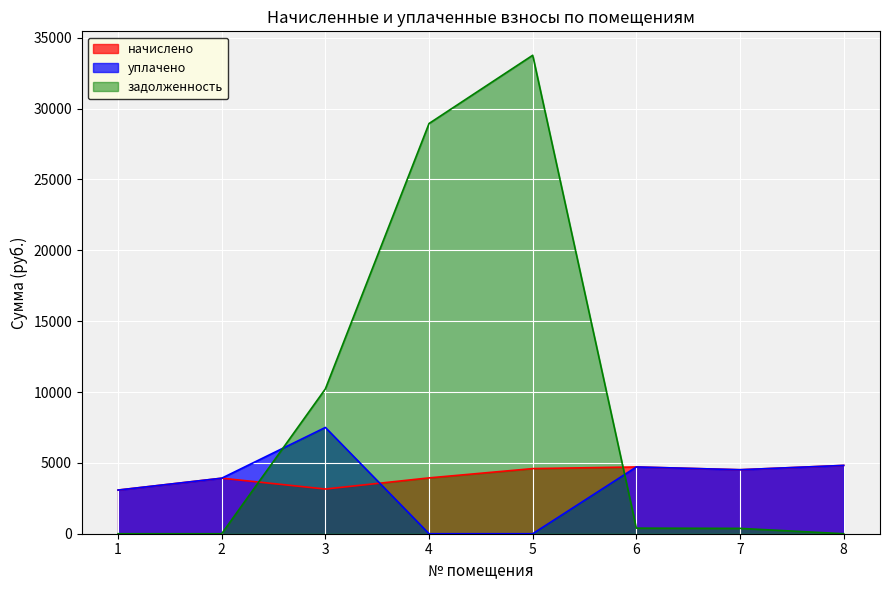

At 7, list the series in order from smallest to largest.

задолженность, начислено, уплачено